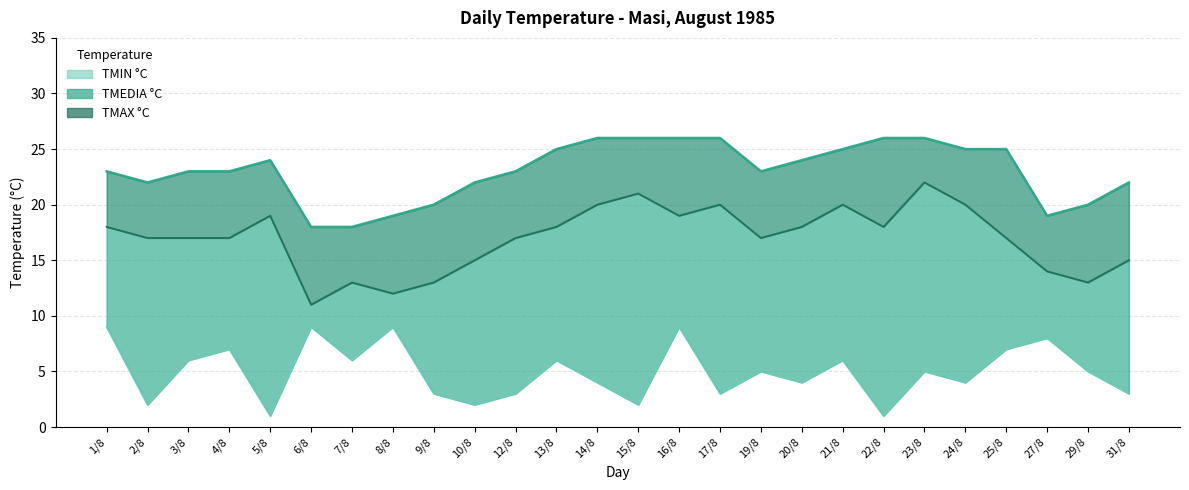

What is the difference between the maximum and second lowest values in the TMIN °C series?

8